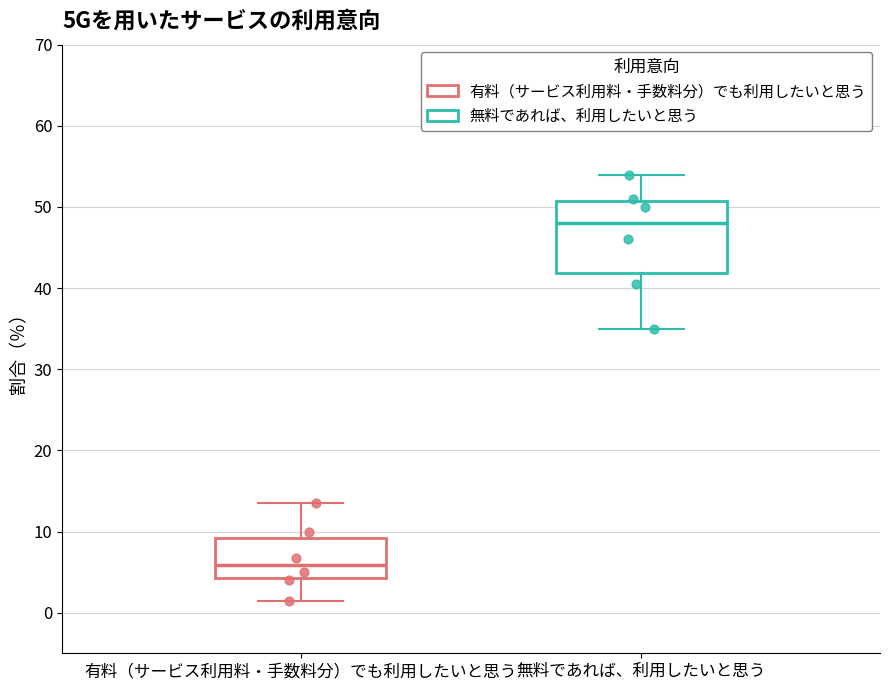

Which box's median line is the highest?

無料であれば、利用したいと思う